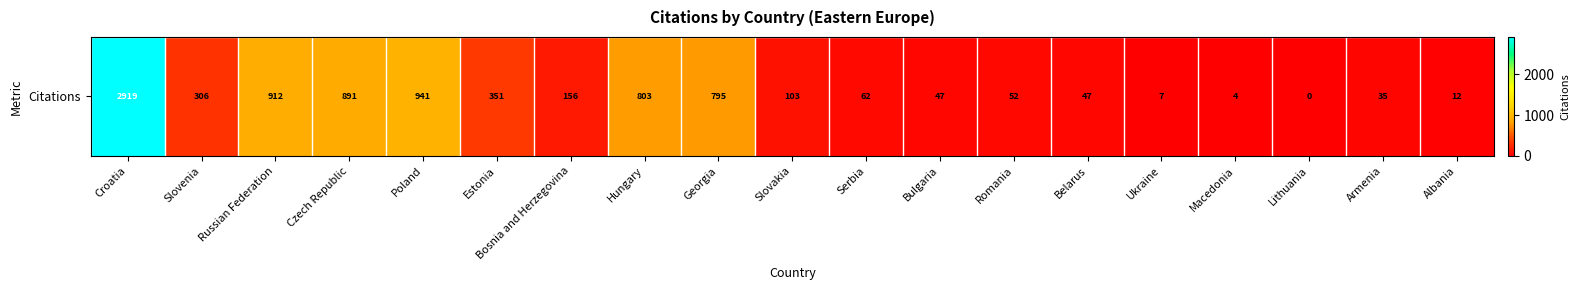

List the labels in order of value, smallest first.

Lithuania, Macedonia, Ukraine, Albania, Armenia, Bulgaria, Belarus, Romania, Serbia, Slovakia, Bosnia and Herzegovina, Slovenia, Estonia, Georgia, Hungary, Czech Republic, Russian Federation, Poland, Croatia